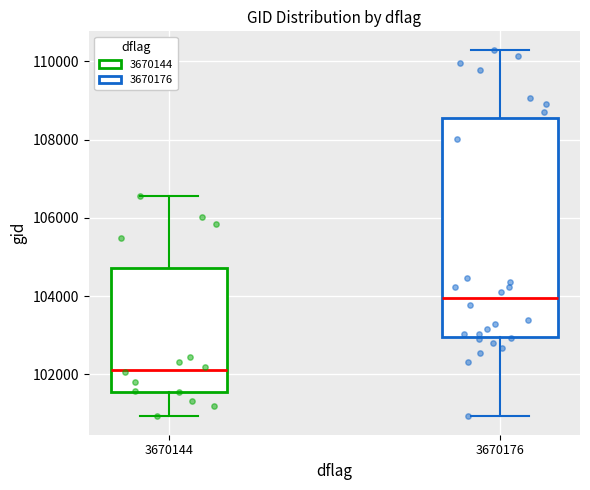

Reading left to right, transcribe this box plot: for each box, give where its median line is, the range the box spans, and where its two whiskers end, as read against the y-axis. The values are not printed on the chart, so give them approximately, as read against the axis.

3670144: median 102200, box 101600 to 104800, whiskers 101000 to 106600
3670176: median 104000, box 103000 to 108600, whiskers 101000 to 110200